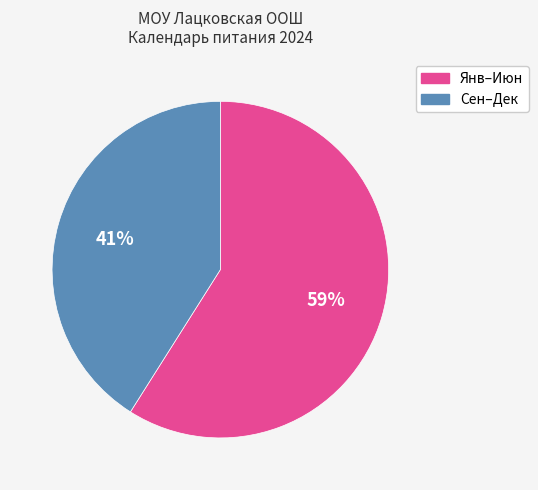

How many slices are in this pie chart?

2